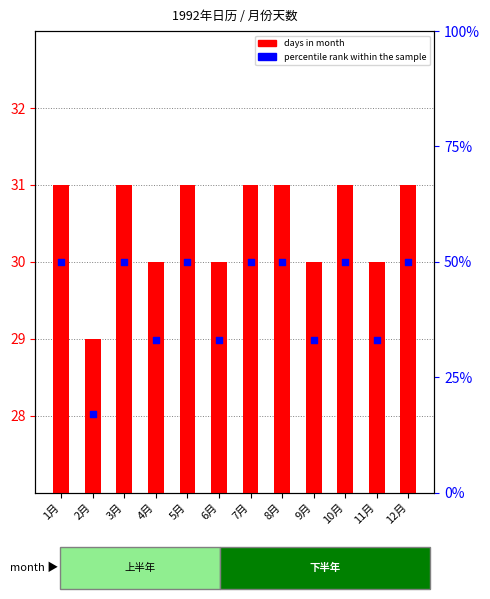

Which series has the largest total across all categories?

percentile rank within the sample